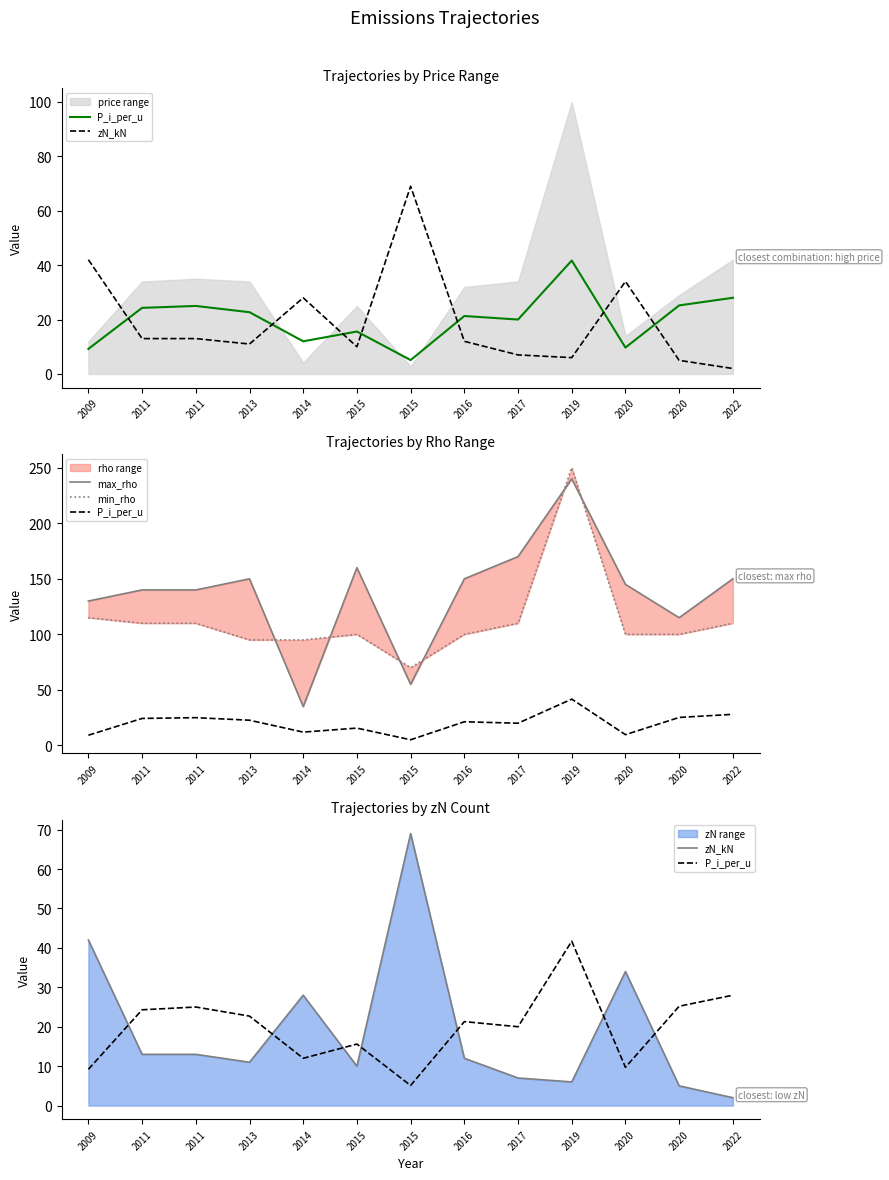

What is the value of the zN_kN point at the 3rd from the left?

13.0